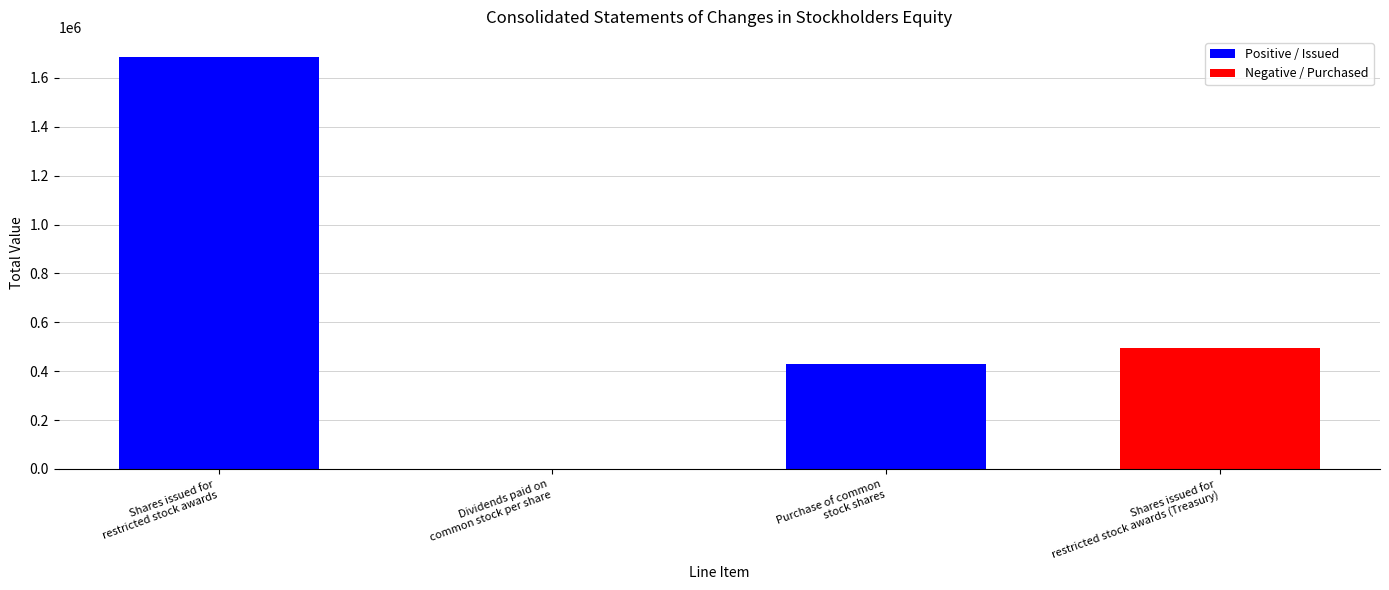

What is the sum of the values at Dividends paid on
common stock per share and Shares issued for
restricted stock awards (Treasury)?

495777.5